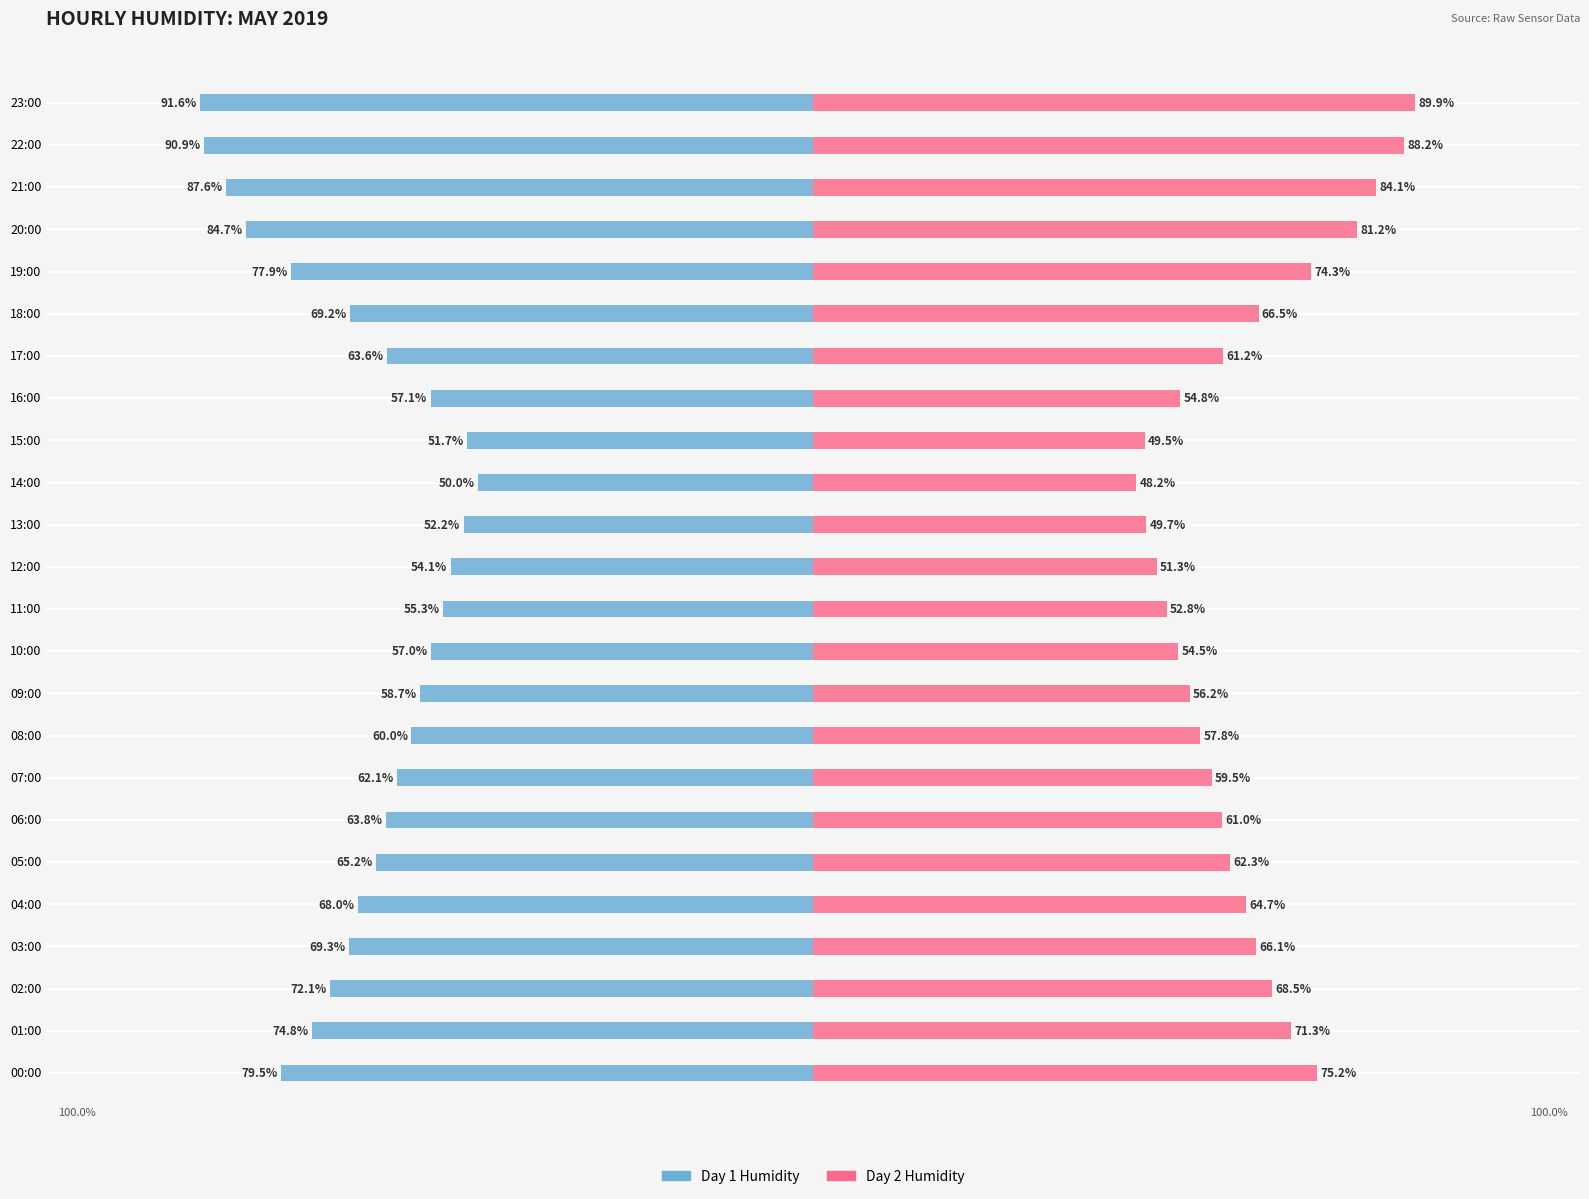

At how many categories does at least one series exceed -69?

24